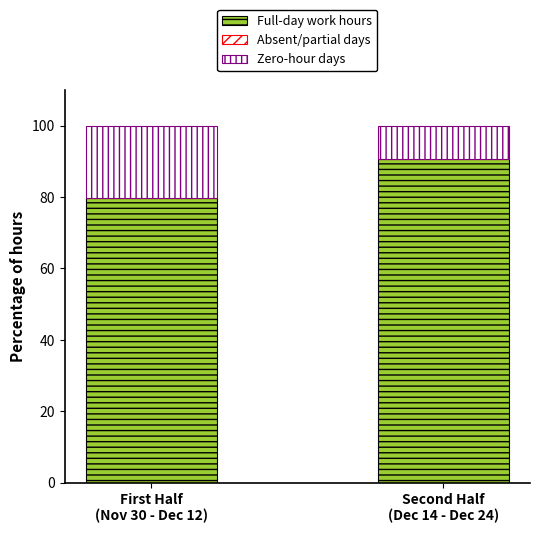

At which label does Full-day work hours first exceed 90?

Second Half
(Dec 14 - Dec 24)